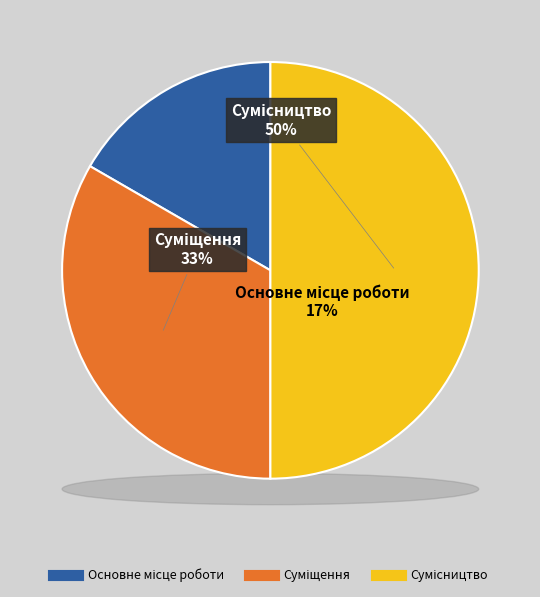

Rank the categories by value from lowest to highest.

Основне місце роботи, Суміщення, Сумісництво